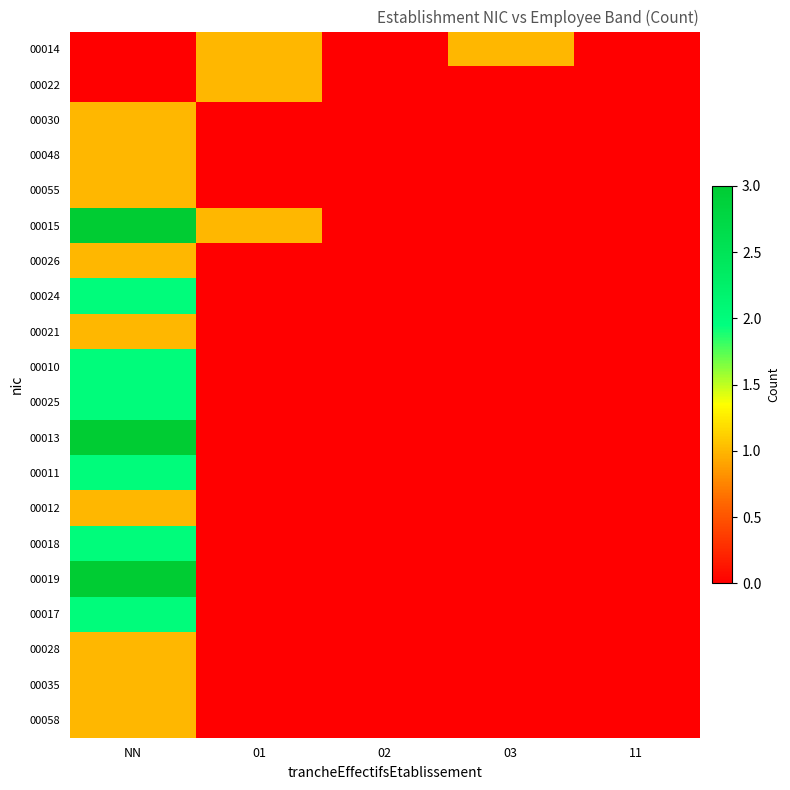

Which has a higher value, NN or 11?

NN